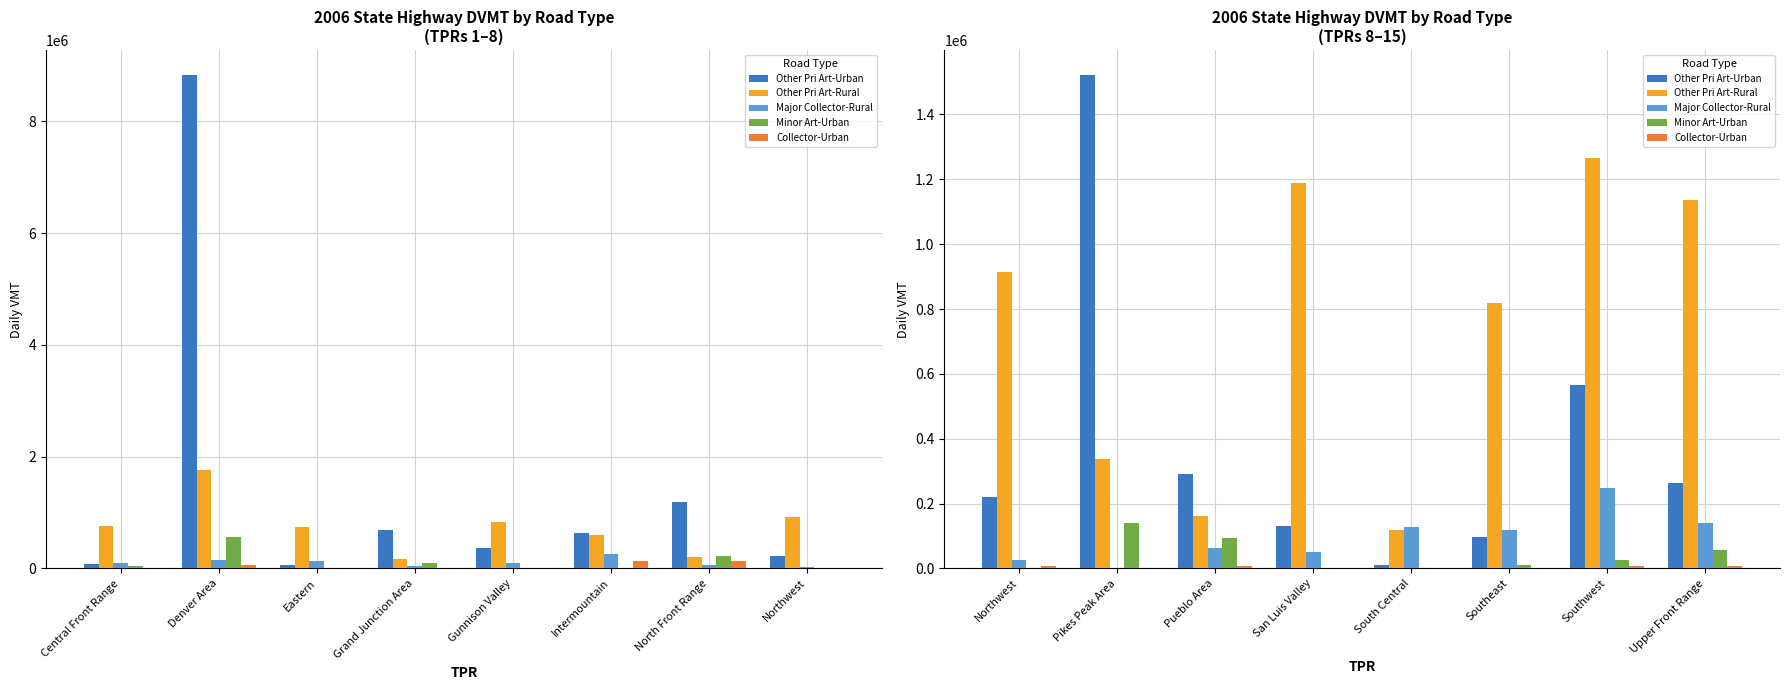

At which label does Minor Art-Urban reach its minimum?

Northwest